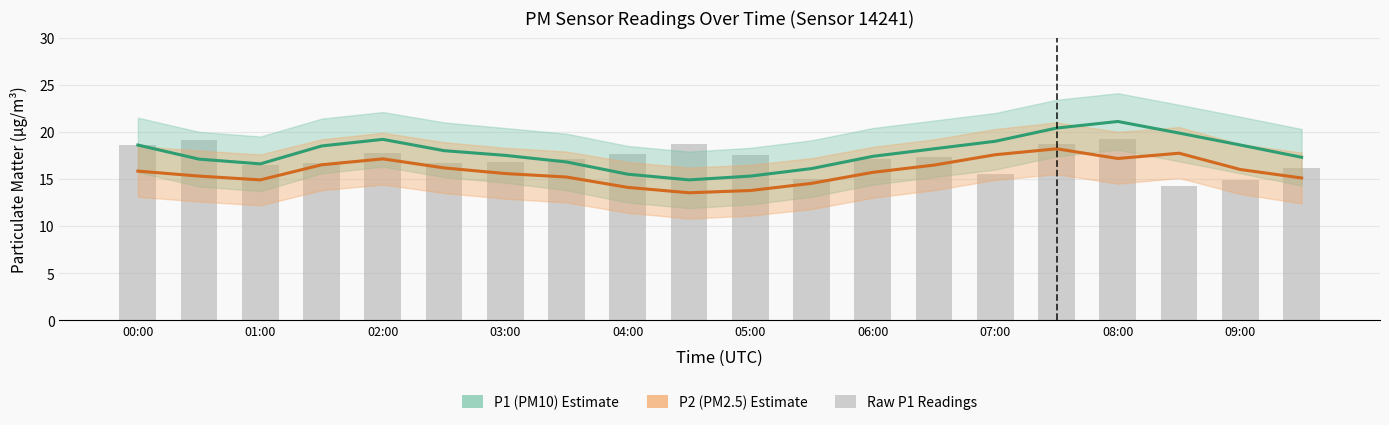

List the series in order of their overall mean, lowest first.

P2 (PM2.5), Raw P1, P1 (PM10)